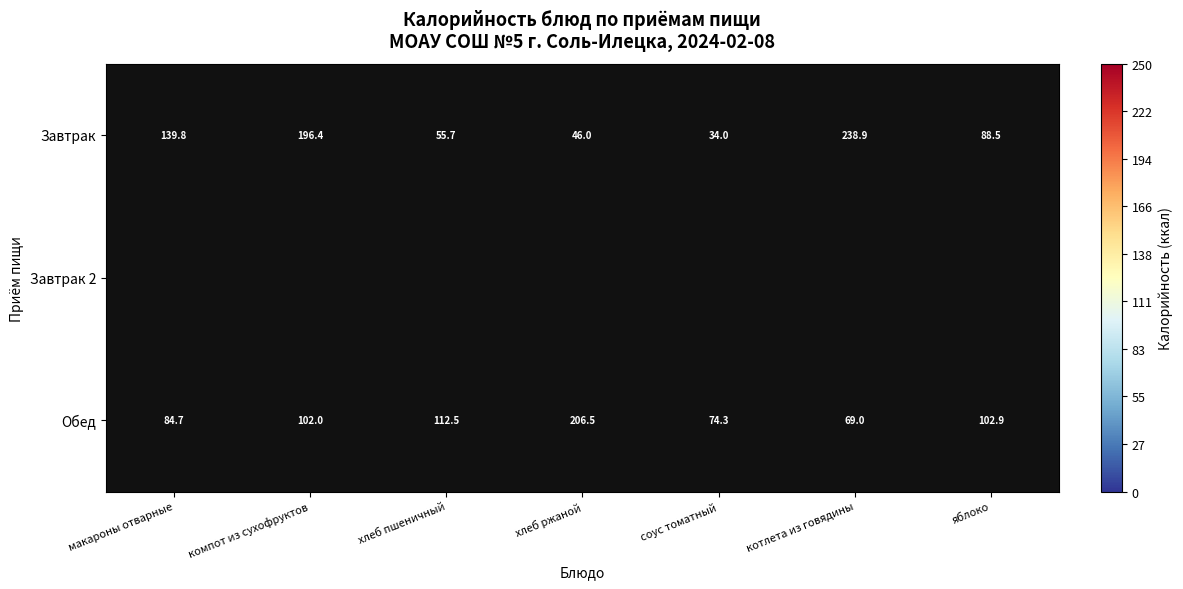

What is the difference between the maximum and minimum values in the Завтрак series?

204.9